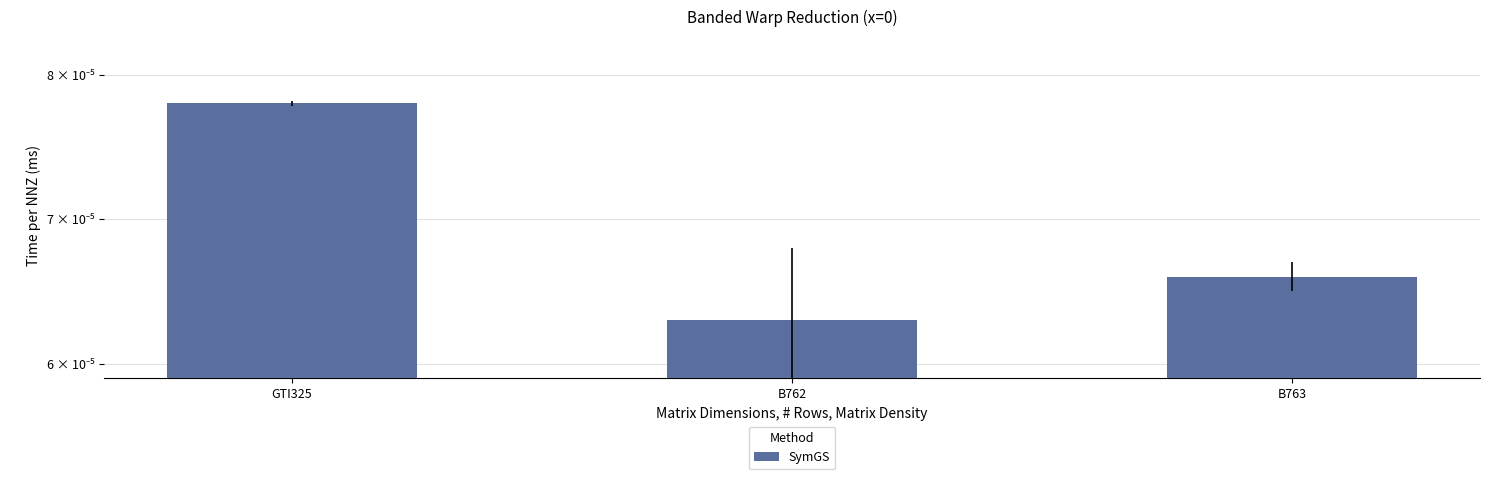

List the labels in order of value, smallest first.

B762, B763, GTI325